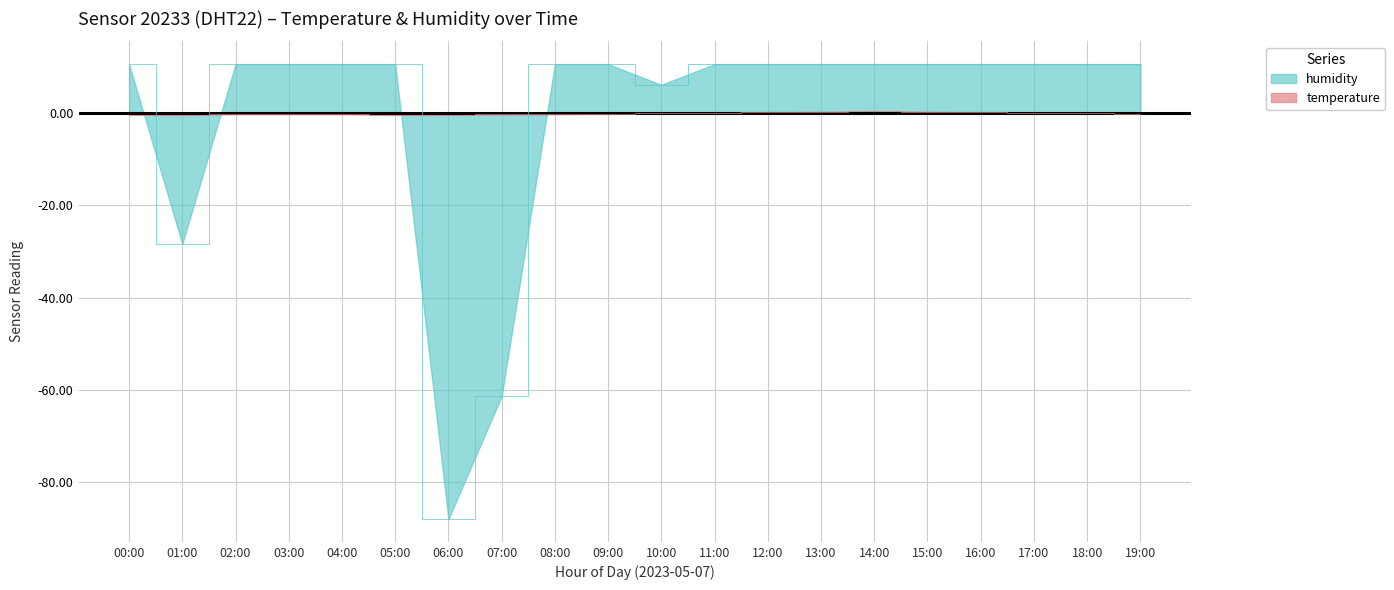

At which category does the chart reach its minimum across all series?

06:00